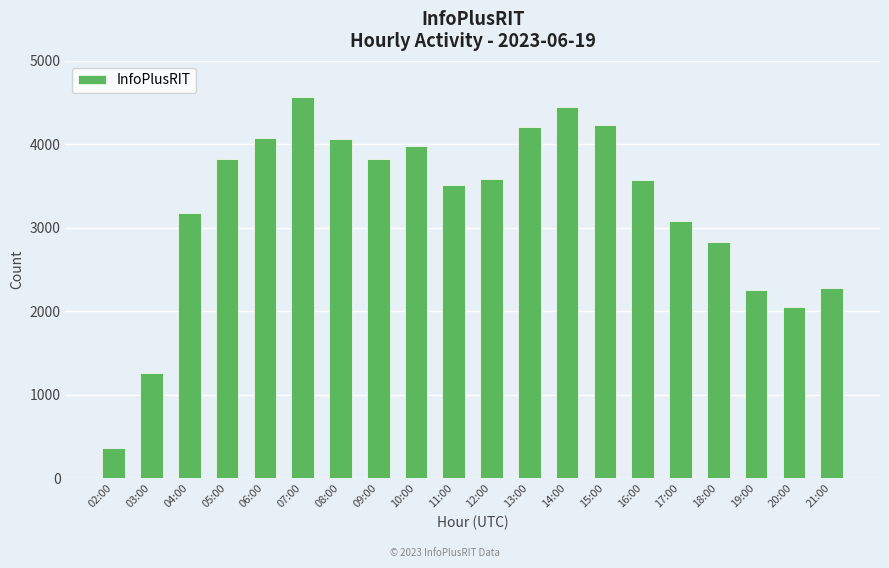

Where is the data nearest to the value 2462?

21:00